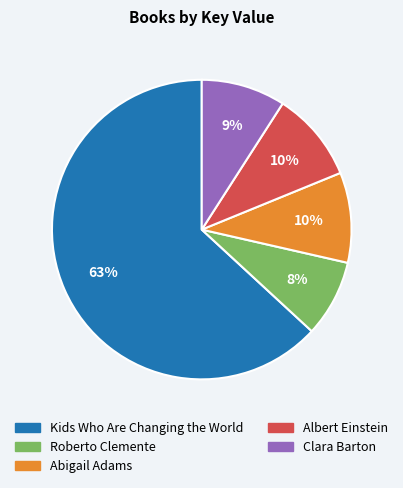

Approximately how many times larger is the value at Albert Einstein compared to Clara Barton?

1.1